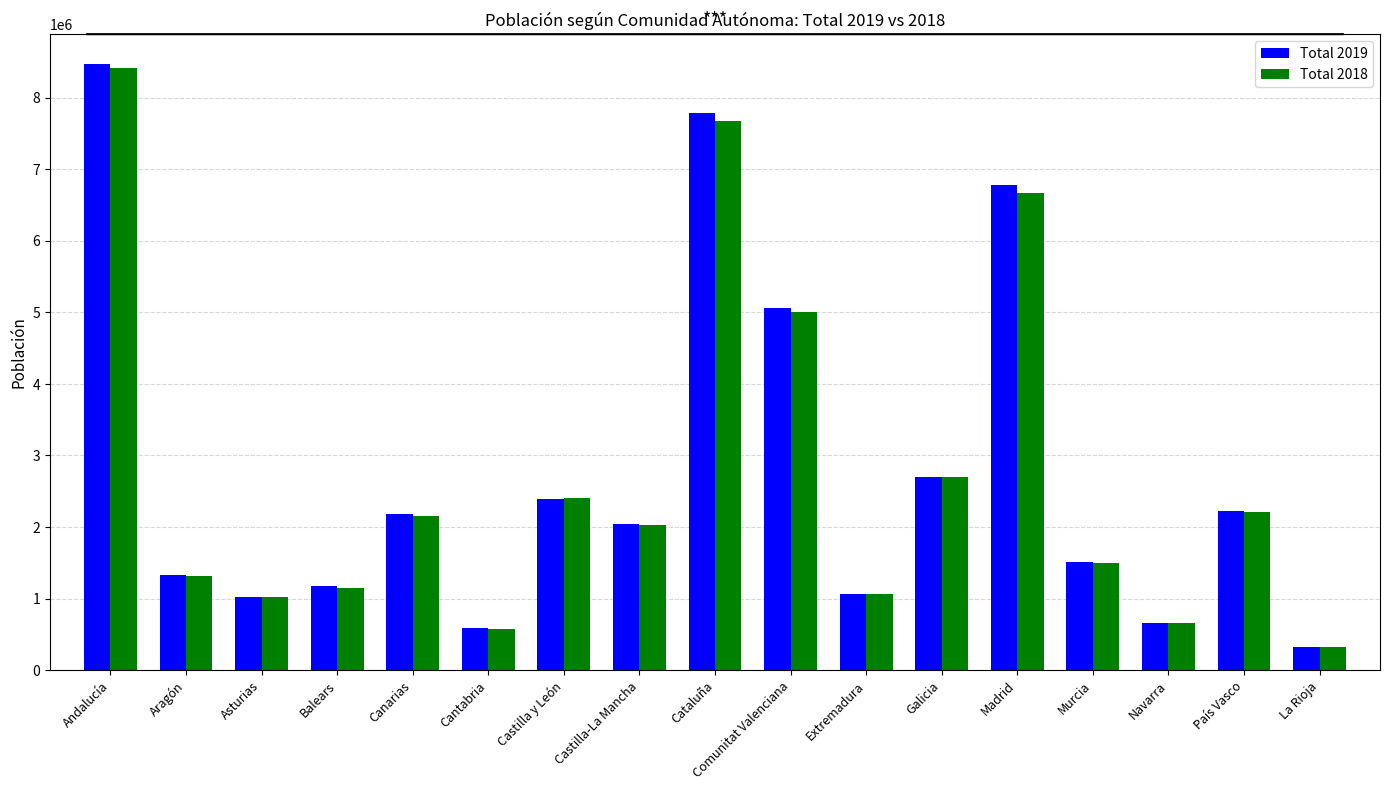

How many categories are shown in the chart?

17